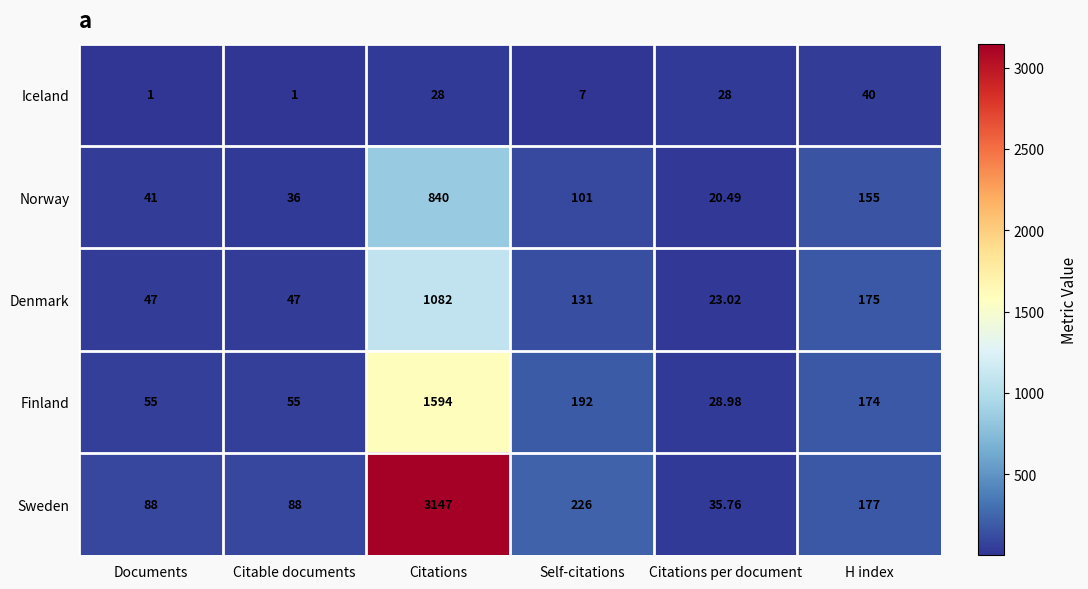

Between Citable documents and Citations, which series saw the biggest shift?

Sweden